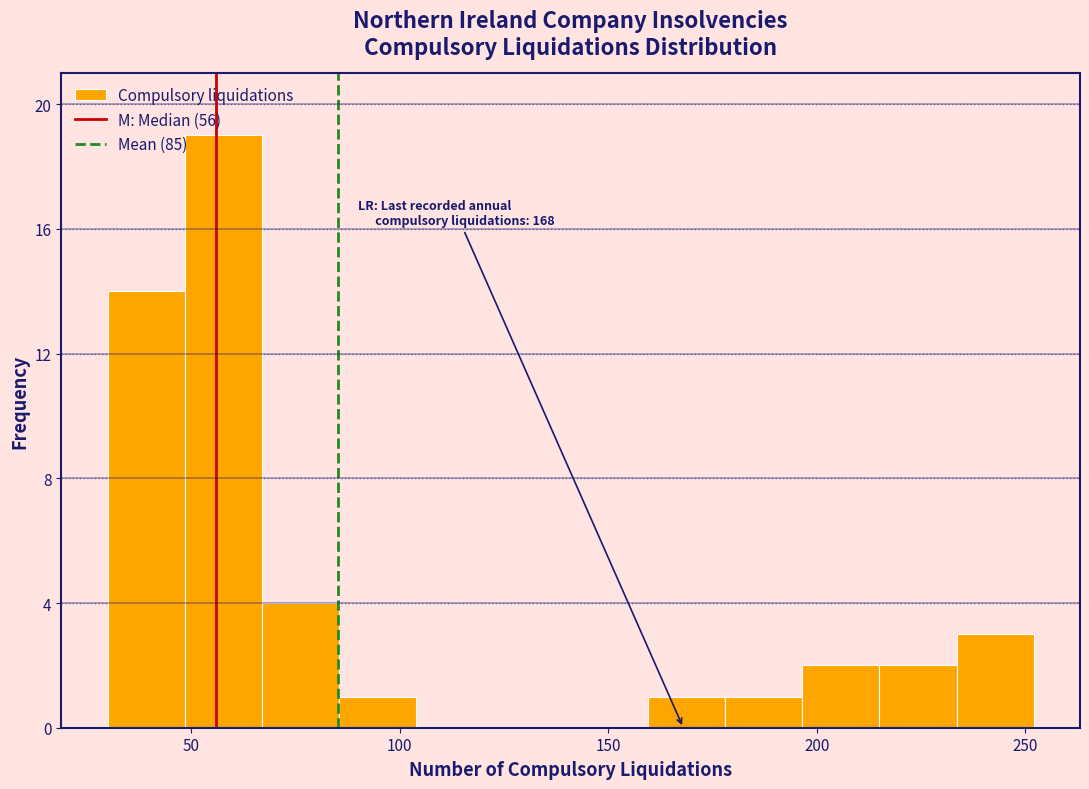

Around what value on the x-axis is the tallest bar? Give the approximate position of its centre, as read against the axis.

60